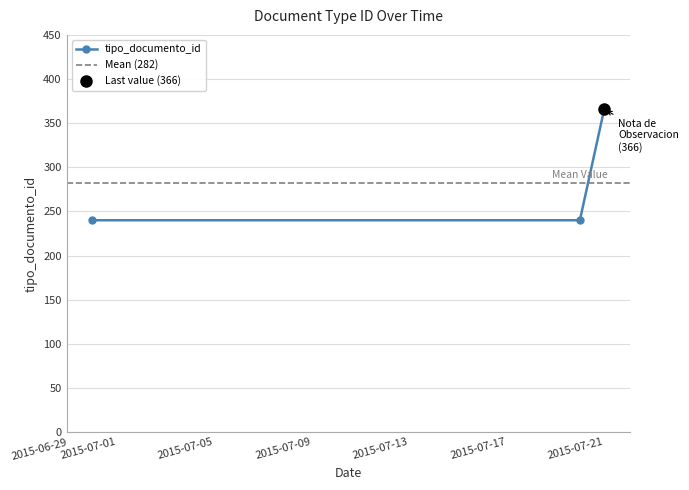

Which has a higher value, 2015-06-30 or 2015-07-20?

2015-06-30